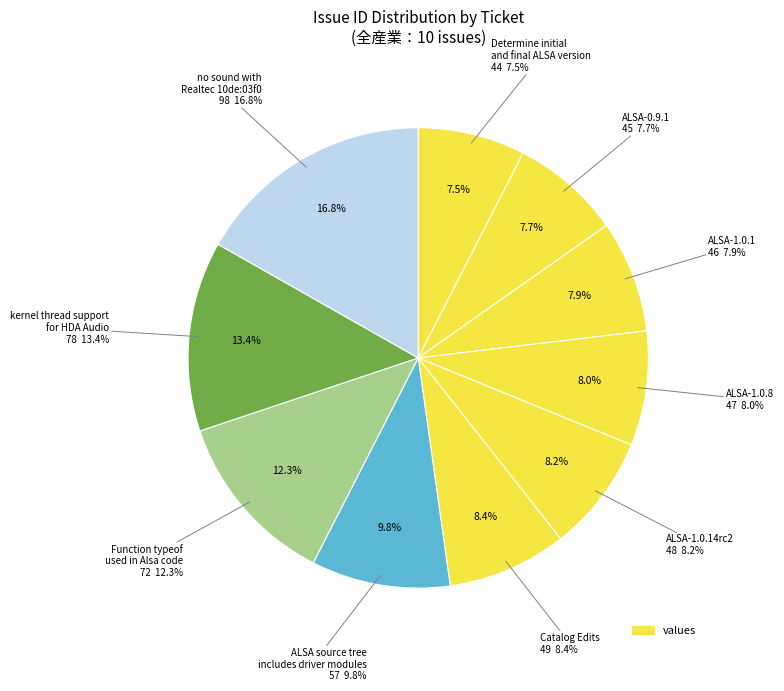

What percentage is the kernel thread support for HDA Audio slice, to the nearest percent?

13%